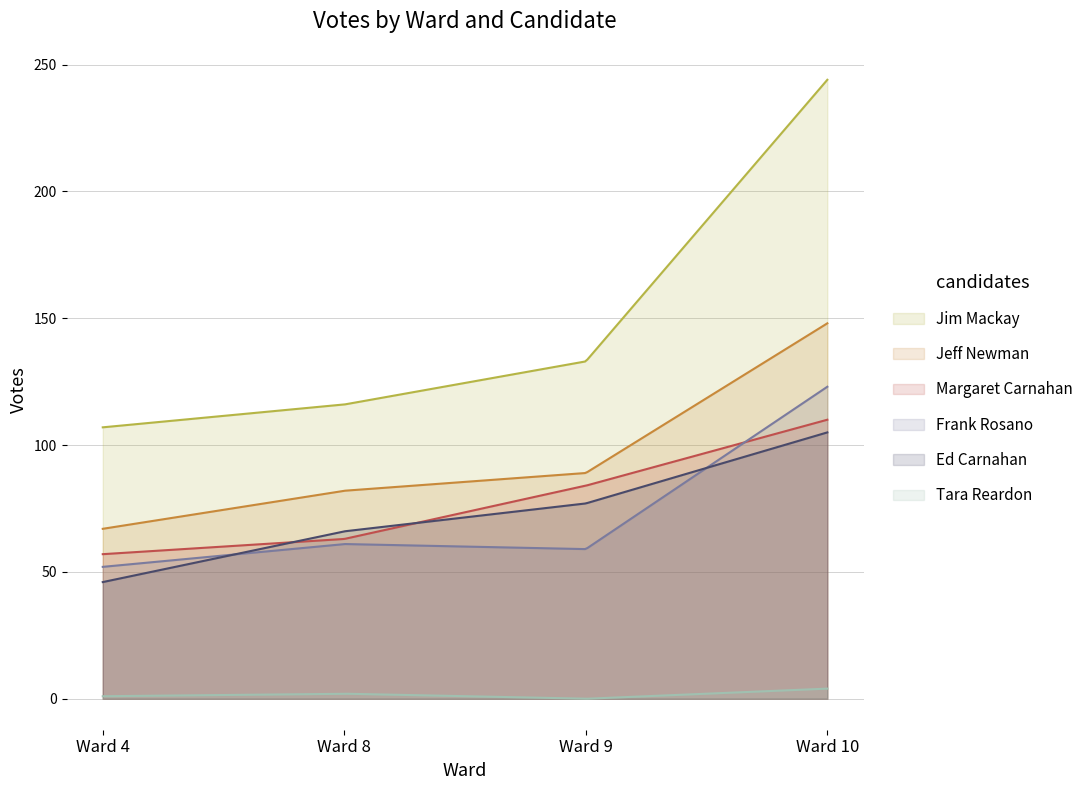

True or false: Ed Carnahan and Margaret Carnahan cross at least once.

True